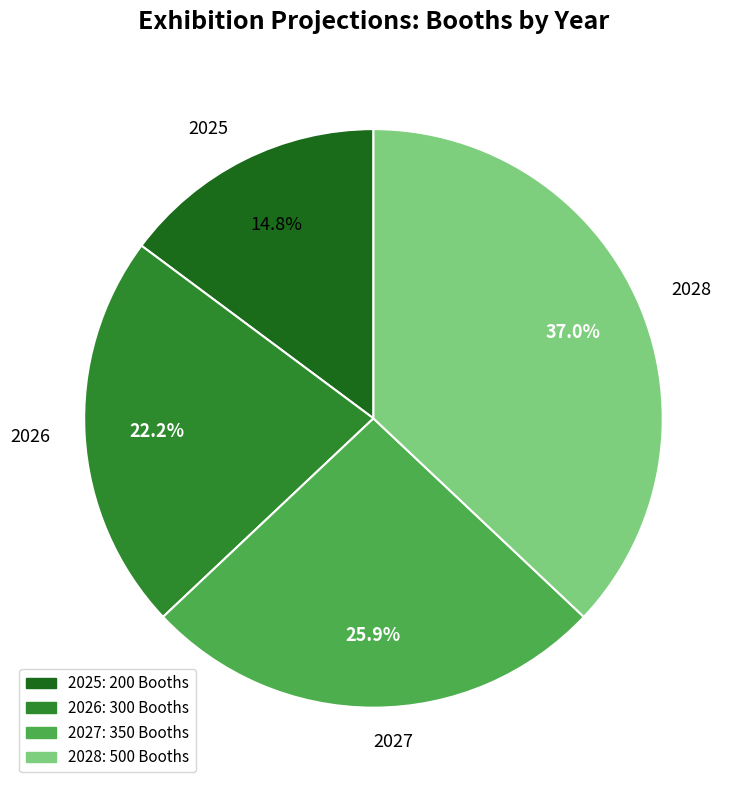

Is it true that 2027 is 26% of the pie?

True